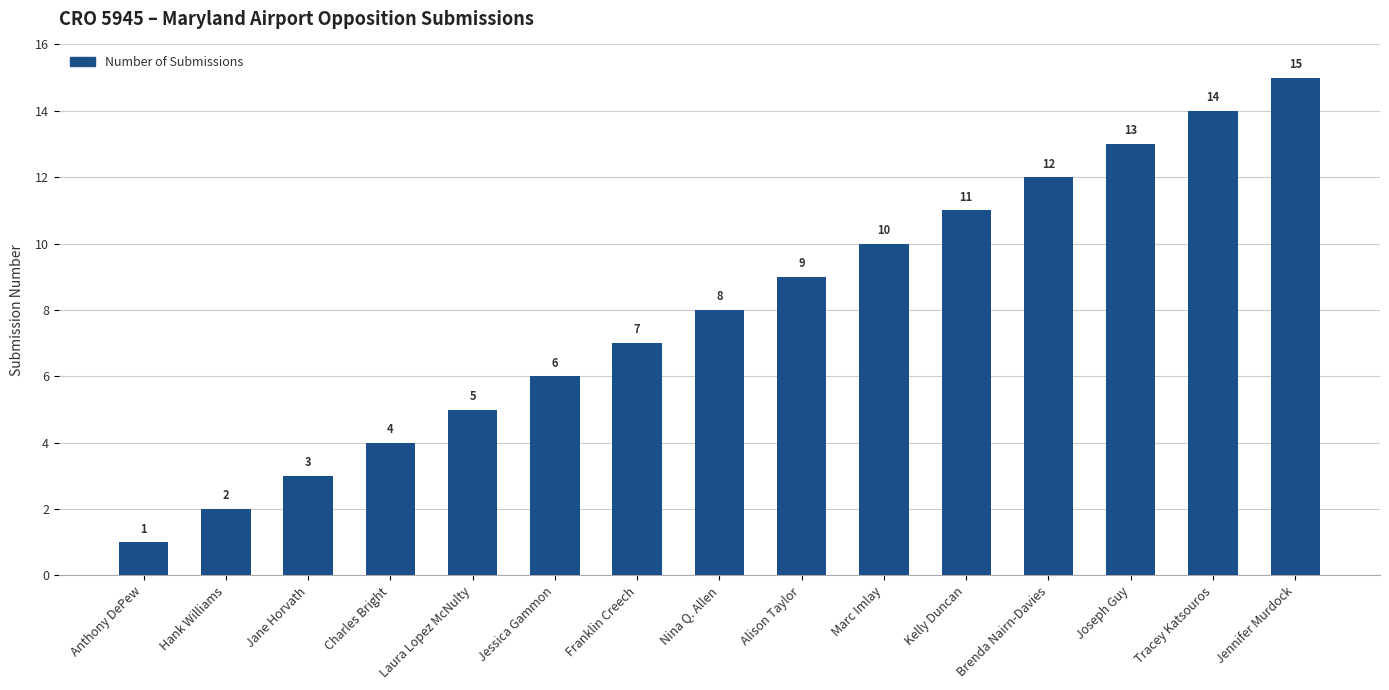

The chart shows a value of 3 at Charles Bright. True or false?

False